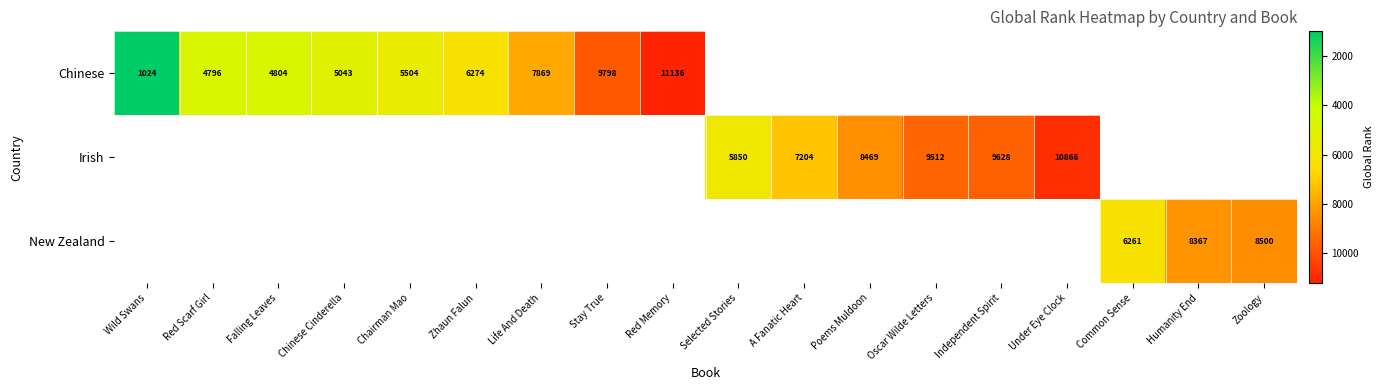

True or false: Irish has a value of 12876 at Poems Muldoon.

False